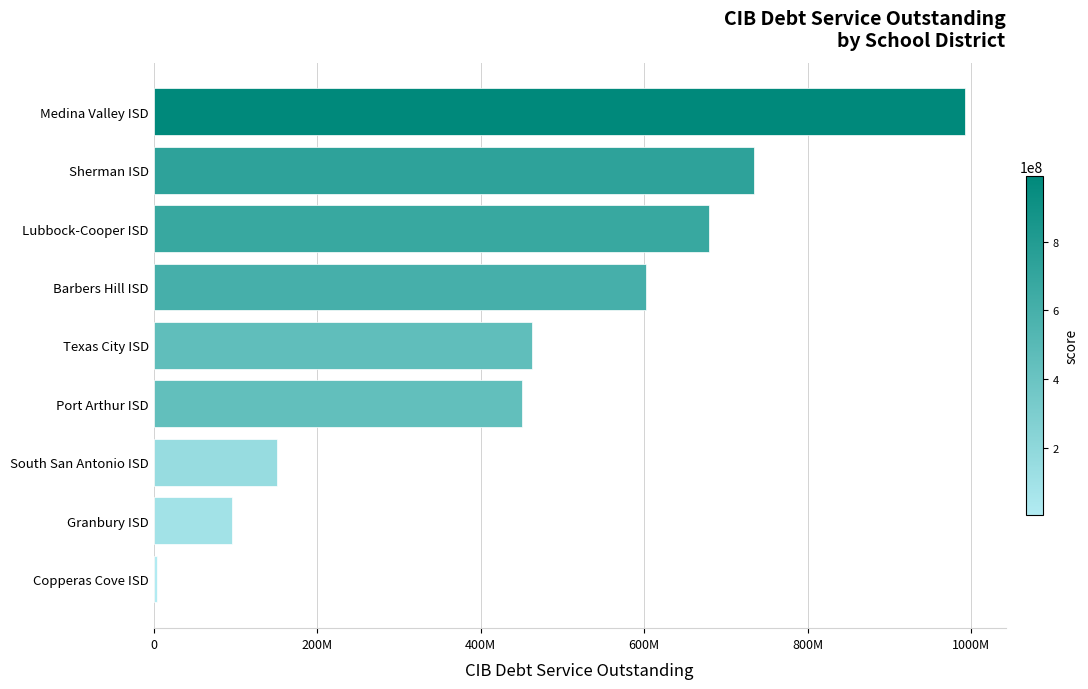

What is the greatest value displayed?

992297847.5